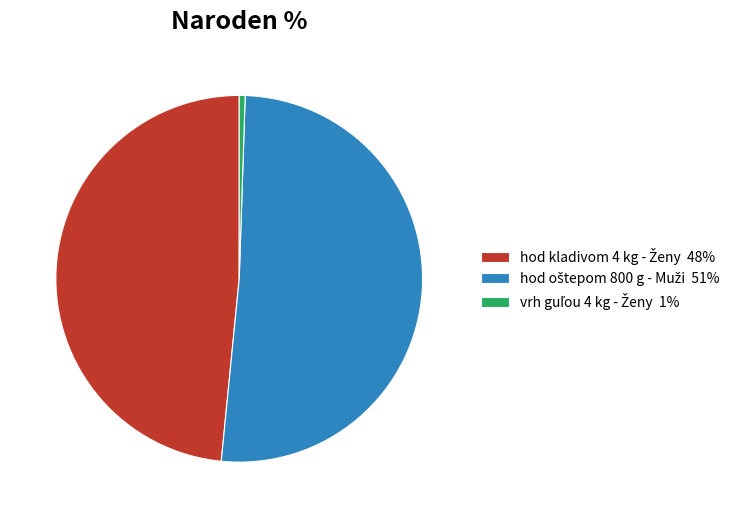

Count the number of slices in the pie.

3